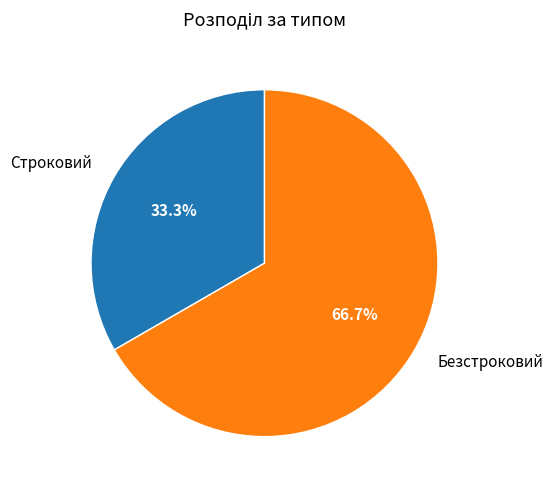

To the nearest percent, what is the difference between the Безстроковий and Строковий slice percentages?

33%